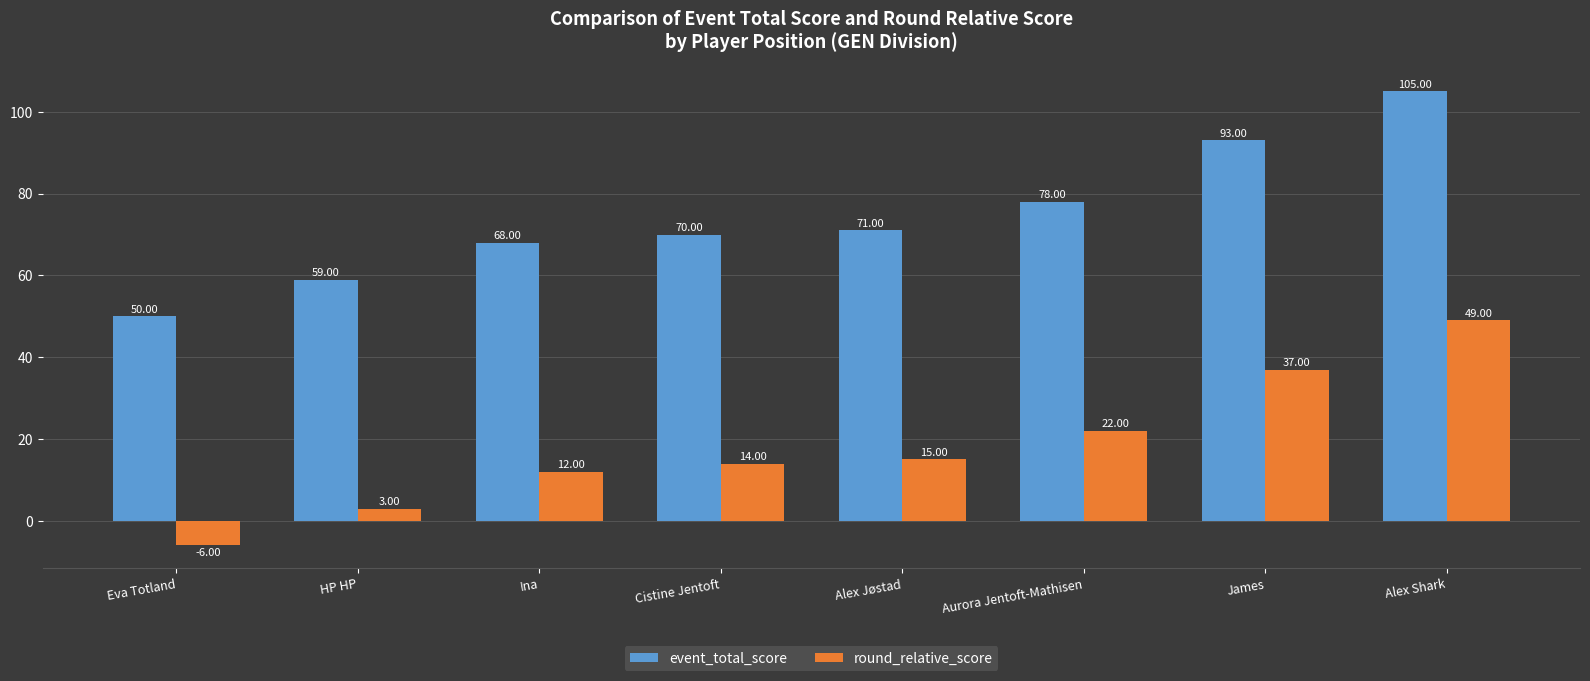

List the series in order of their overall mean, lowest first.

round_relative_score, event_total_score